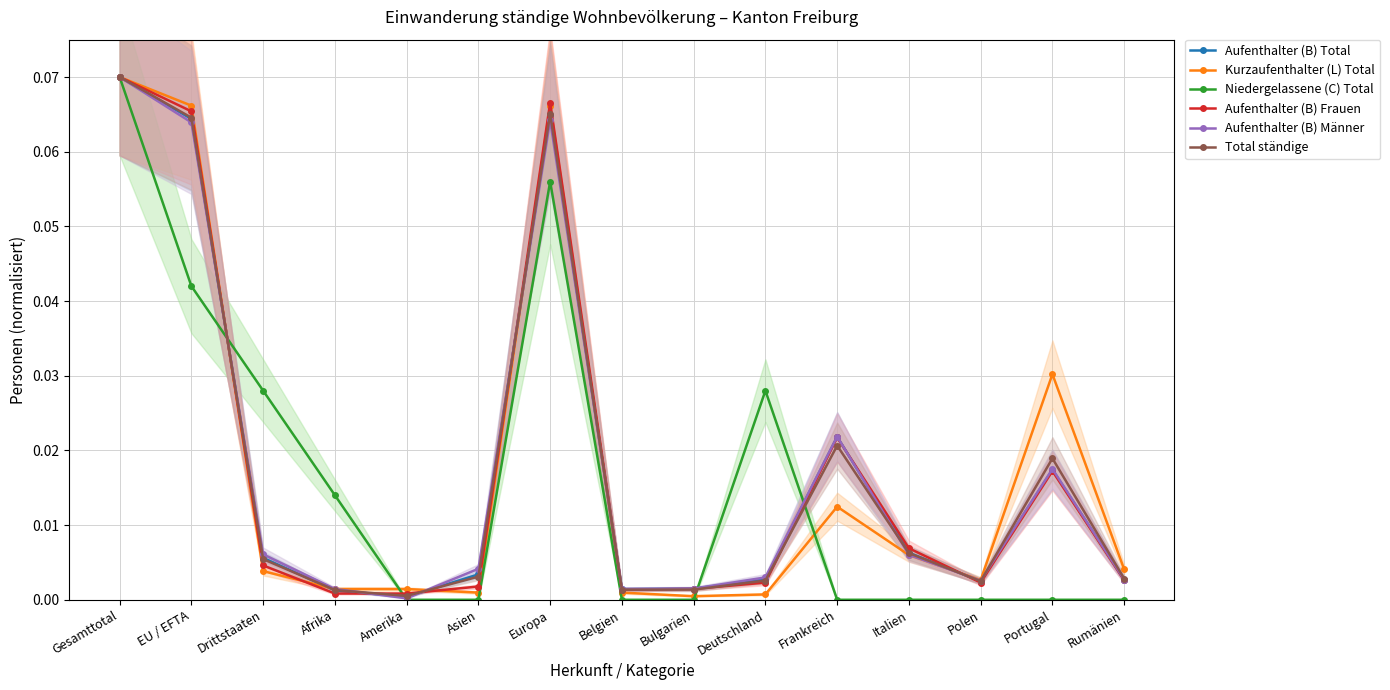

List the labels in order of Aufenthalter (B) Männer value, largest first.

Gesamttotal, Europa, EU / EFTA, Frankreich, Portugal, Drittstaaten, Italien, Asien, Deutschland, Rumänien, Polen, Bulgarien, Afrika, Belgien, Amerika